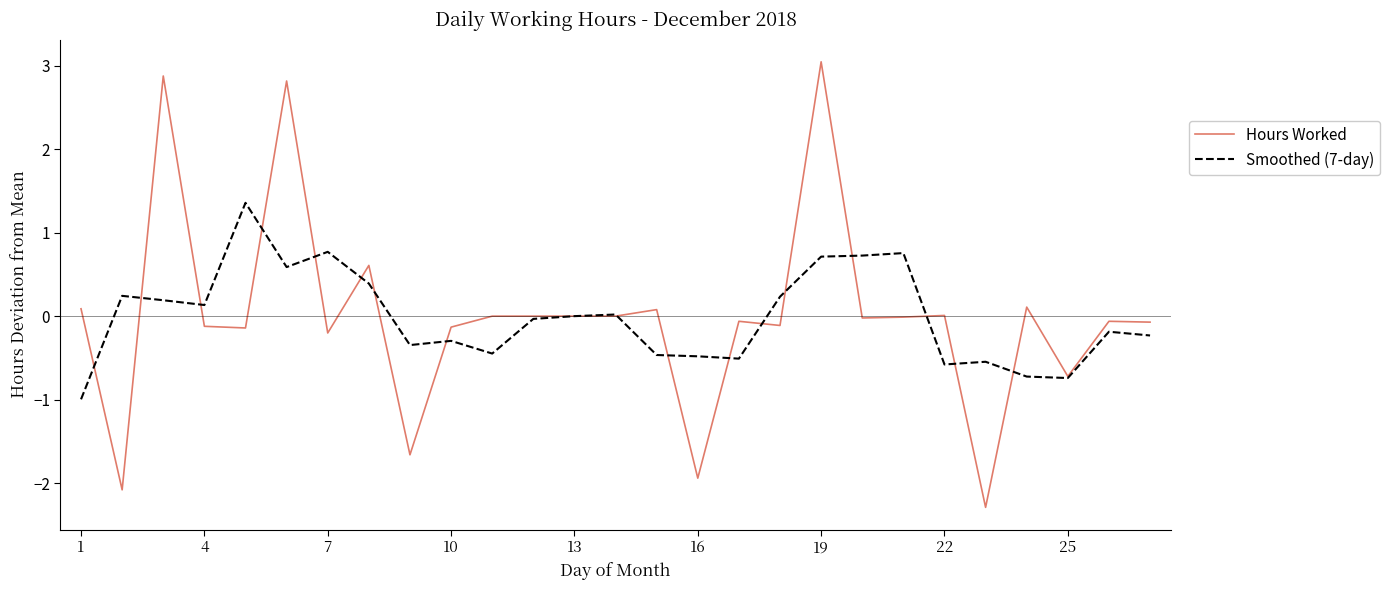

What is the lowest value of the Smoothed (7-day) series?

-1.0